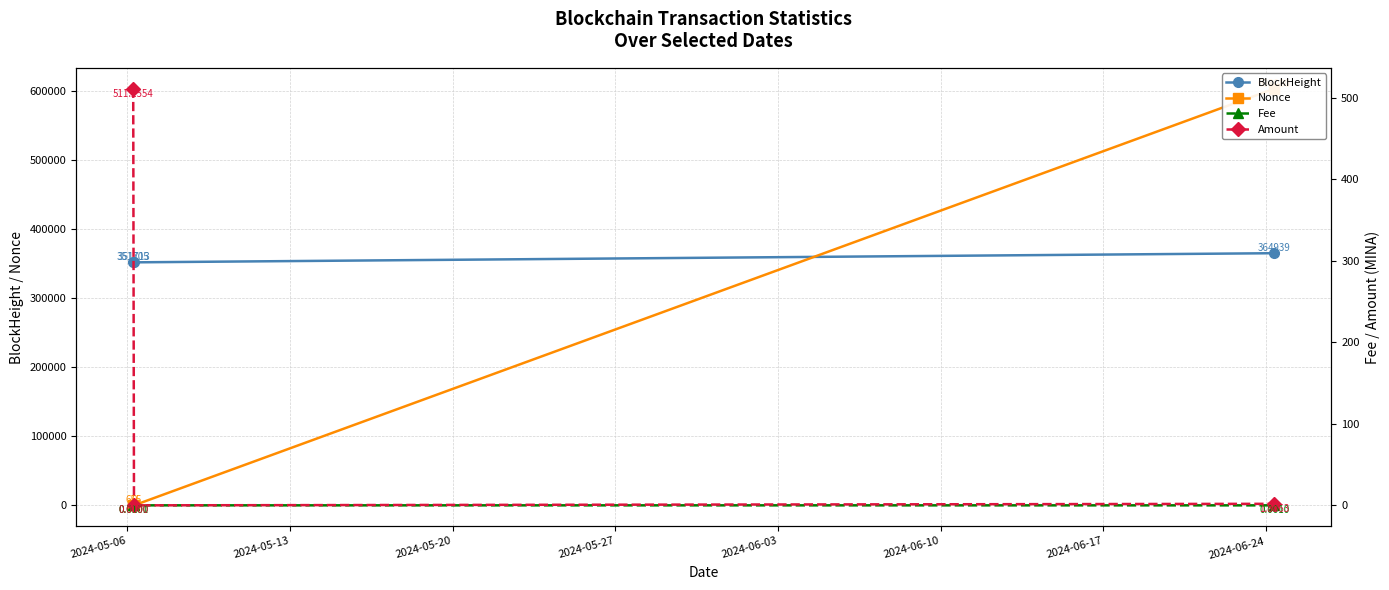

What is the minimum value for BlockHeight?

351705